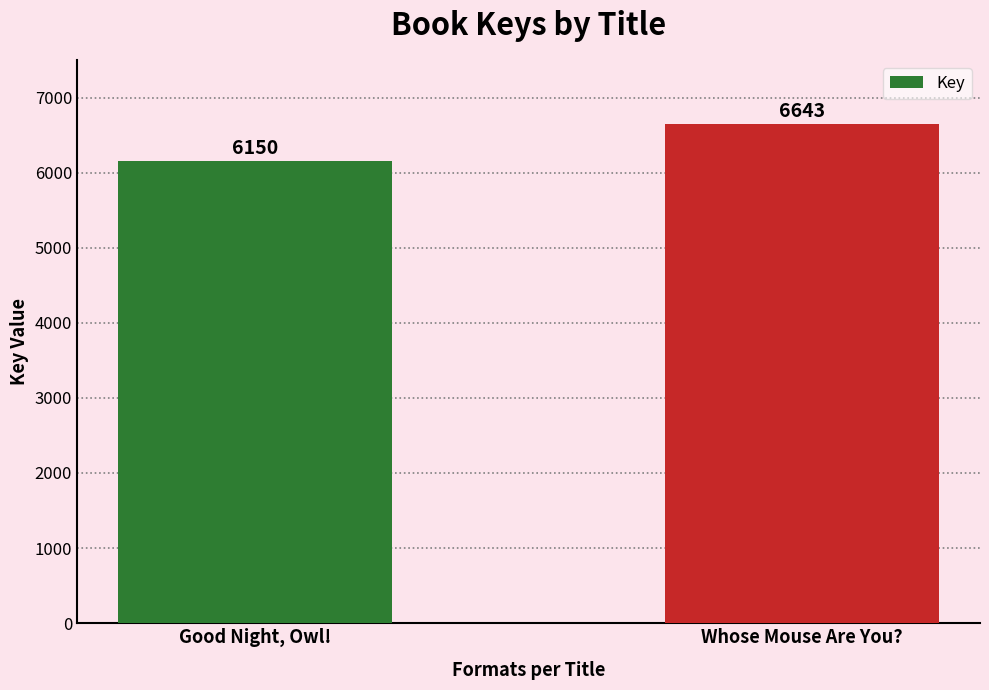

What is the smallest value displayed?

6150